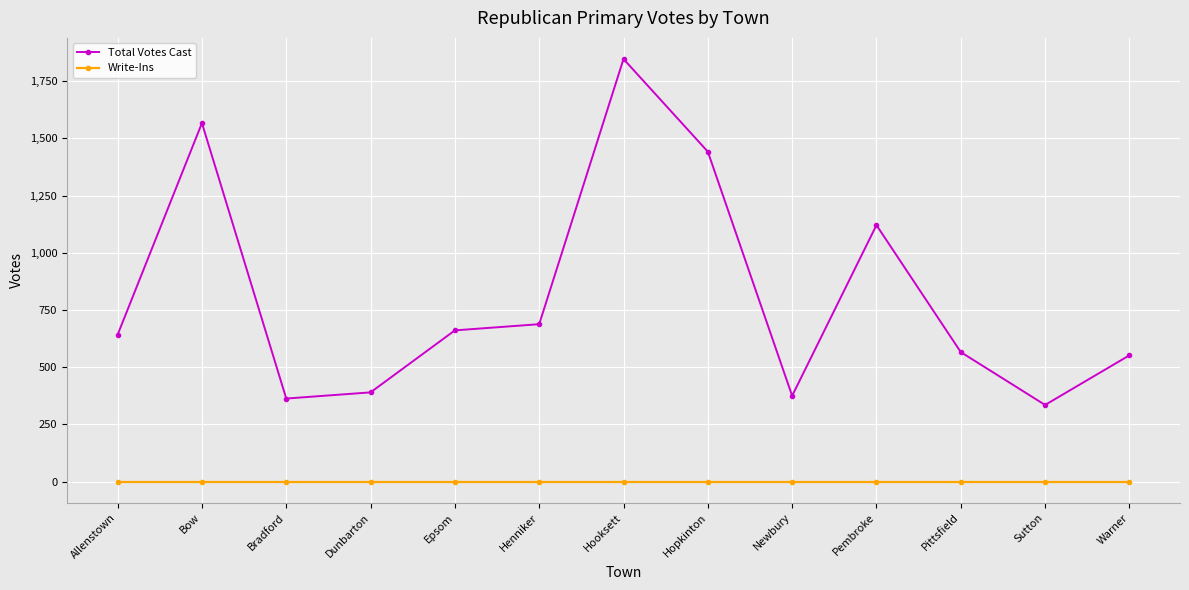

The value of Total Votes Cast at Bradford is 181. True or false?

False